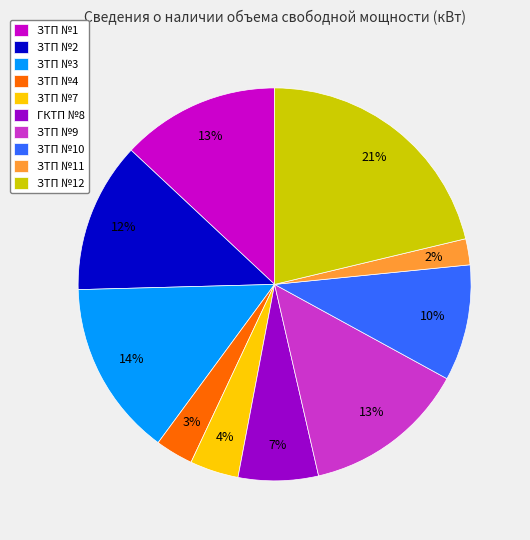

Combined, do ЗТП №2 and ГКТП №8 account for over 50%?

No